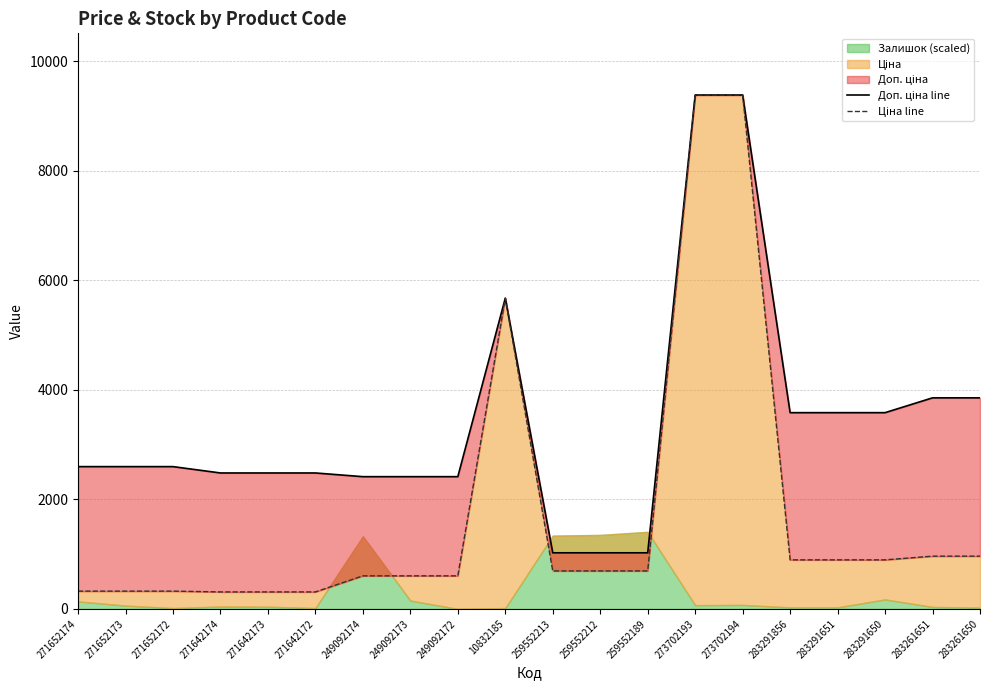

Where is the first local maximum for Доп. ціна line?

10832185